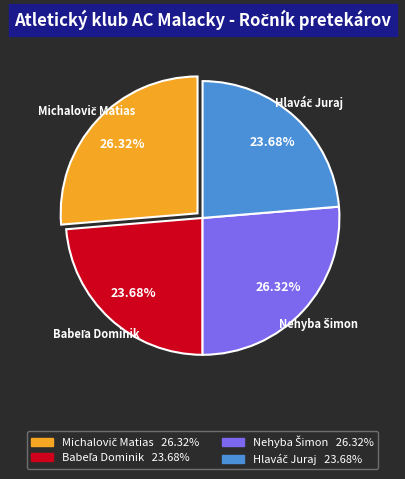

Is there any slice that represents more than half of the pie?

No